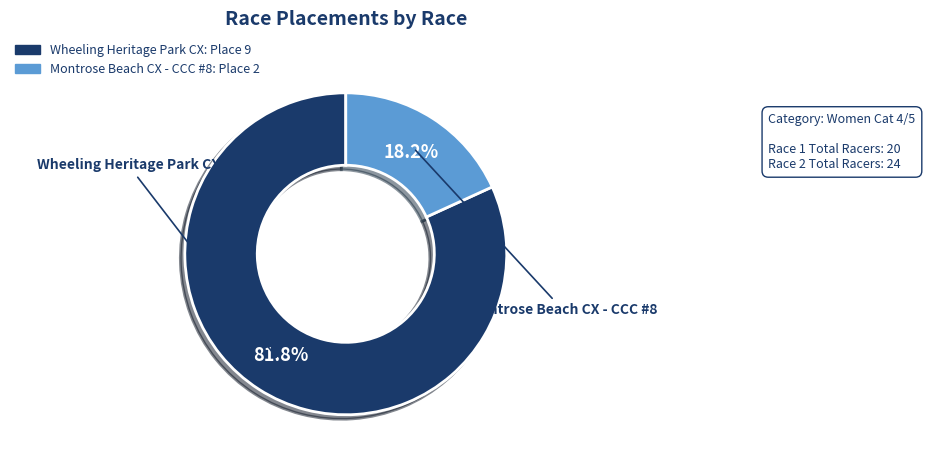

What is the smallest slice in the pie chart?

Montrose Beach CX - CCC #8